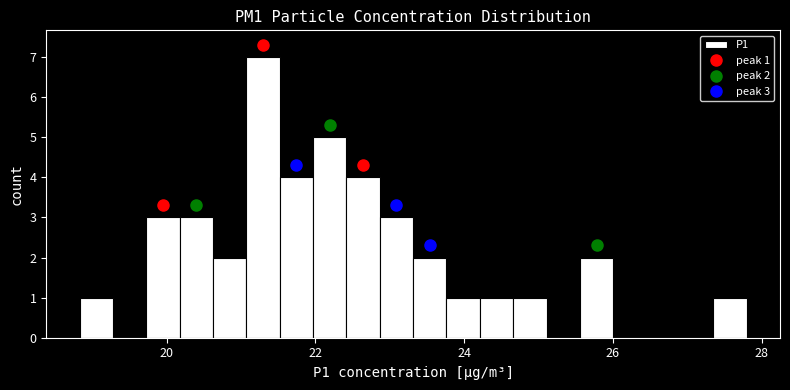

Read against the x-axis, roughly where is the centre of the tallest bar?

21.2